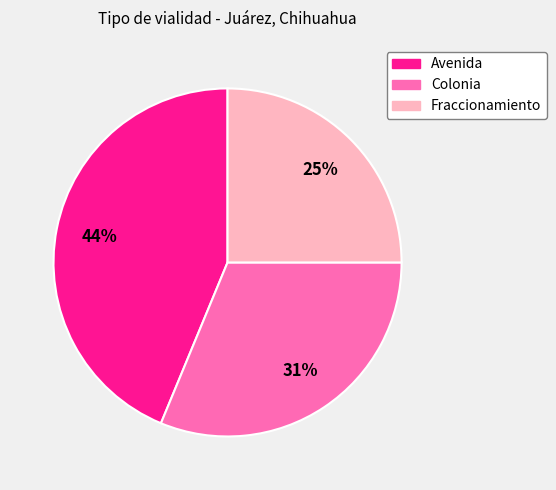

To the nearest percent, what is the average slice percentage?

33%